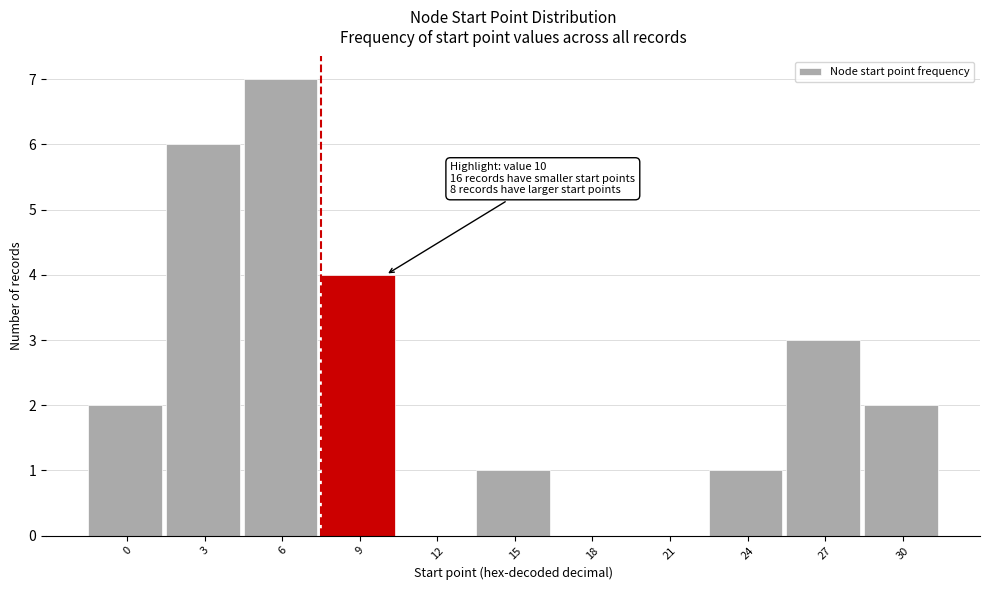

Reading left to right, transcribe all the data shown in this chart.

0=2	3=6	6=7	9=4	12=0	15=1	18=0	21=0	24=1	27=3	30=2